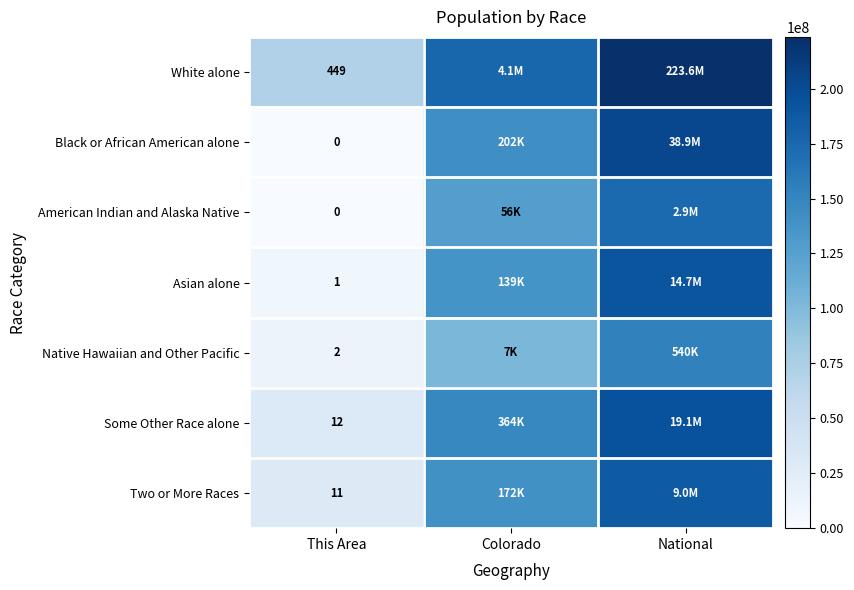

Which series has the widest spread of values?

Black or African American alone